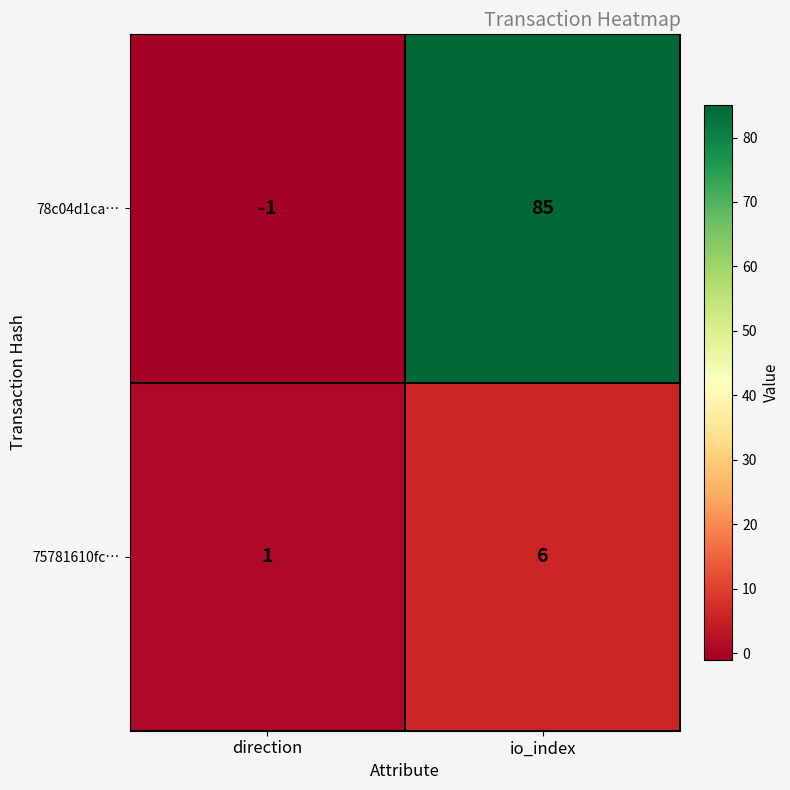

Reading right to left, what are all the values shown in this chart?

78c04d1ca…: io_index=85	direction=-1
75781610fc…: io_index=6	direction=1